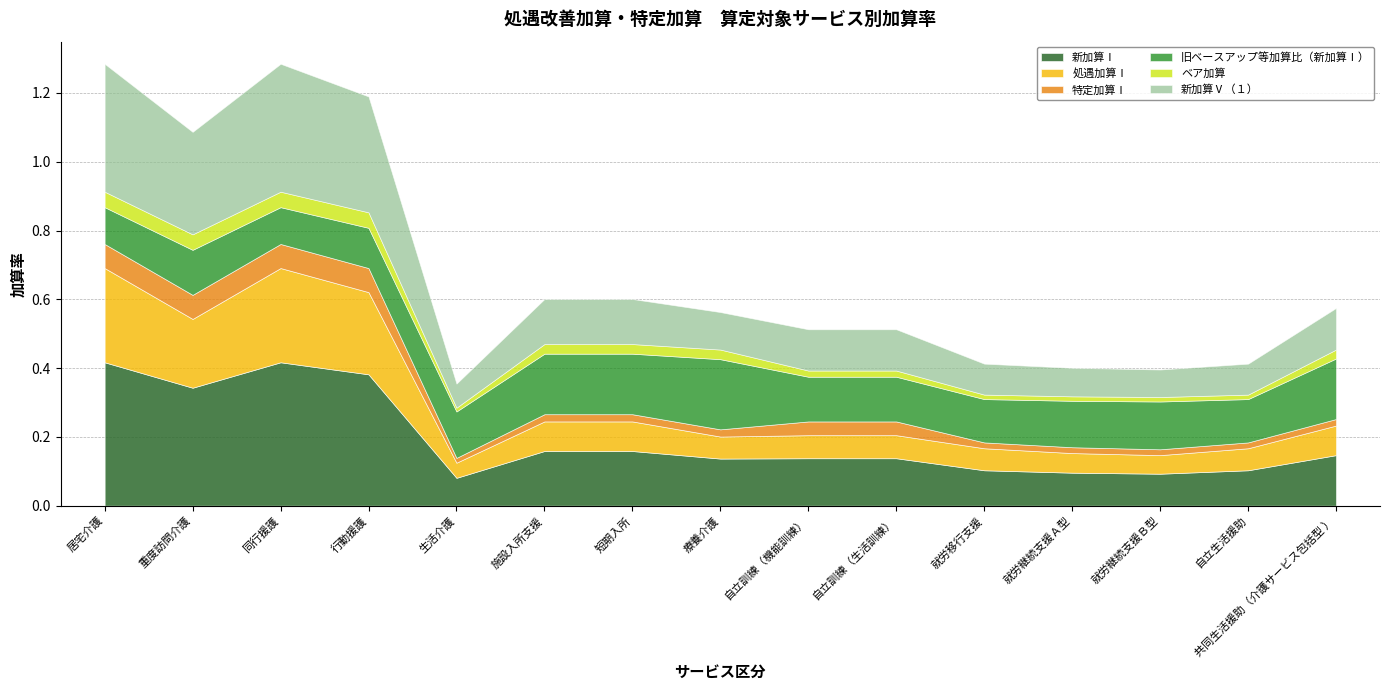

At which label is 旧ベースアップ等加算比（新加算Ⅰ） closest to 0?

居宅介護